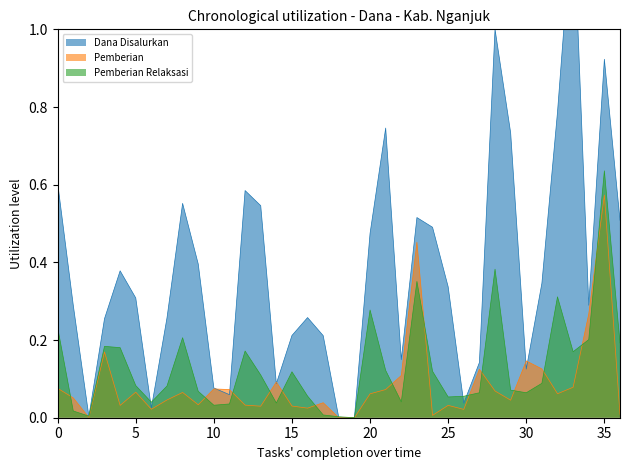

The value of Dana Disalurkan at 30 is 0.1. True or false?

True